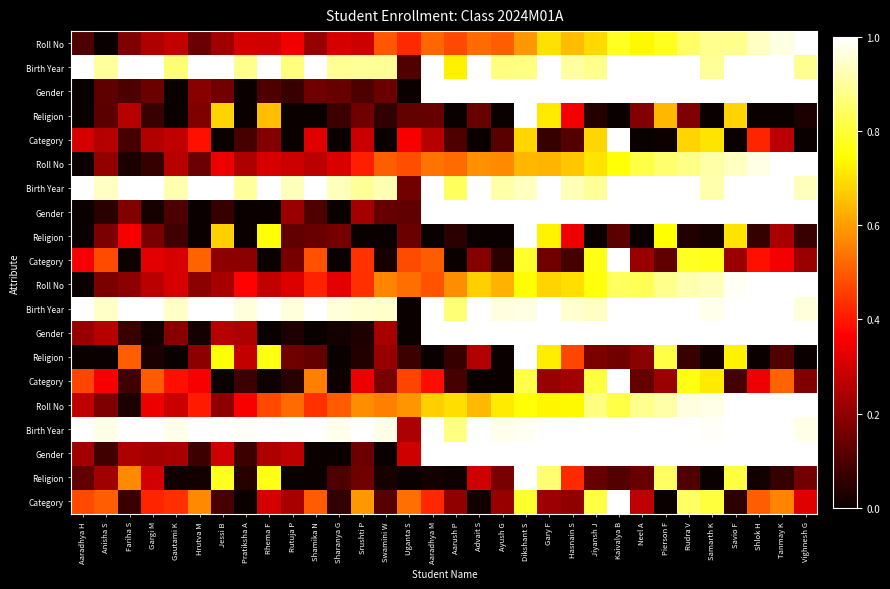

What is the total value across all series at Hrutva M?

7.4